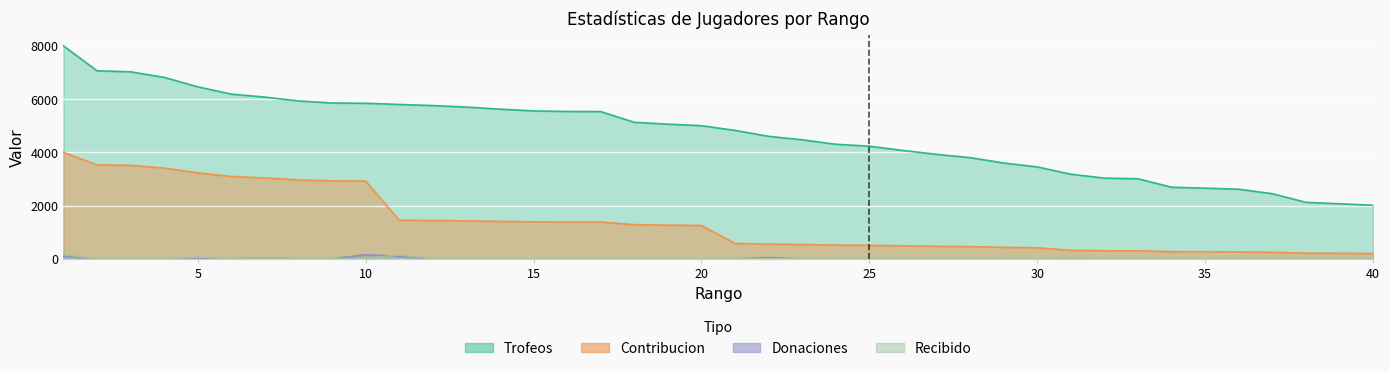

True or false: Recibido and Contribucion cross at least once.

False